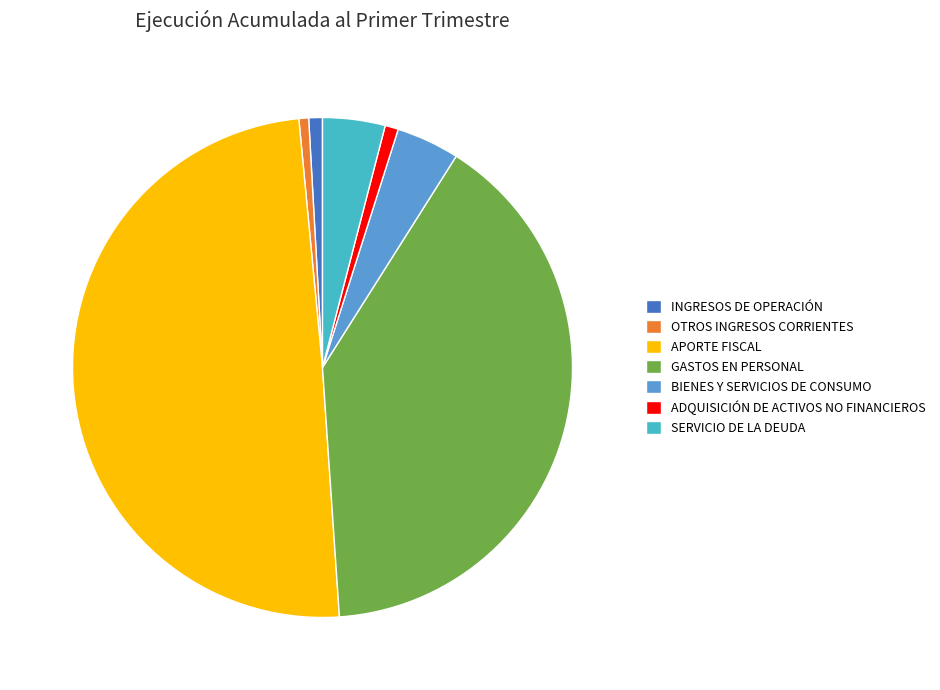

Count the number of slices in the pie.

7